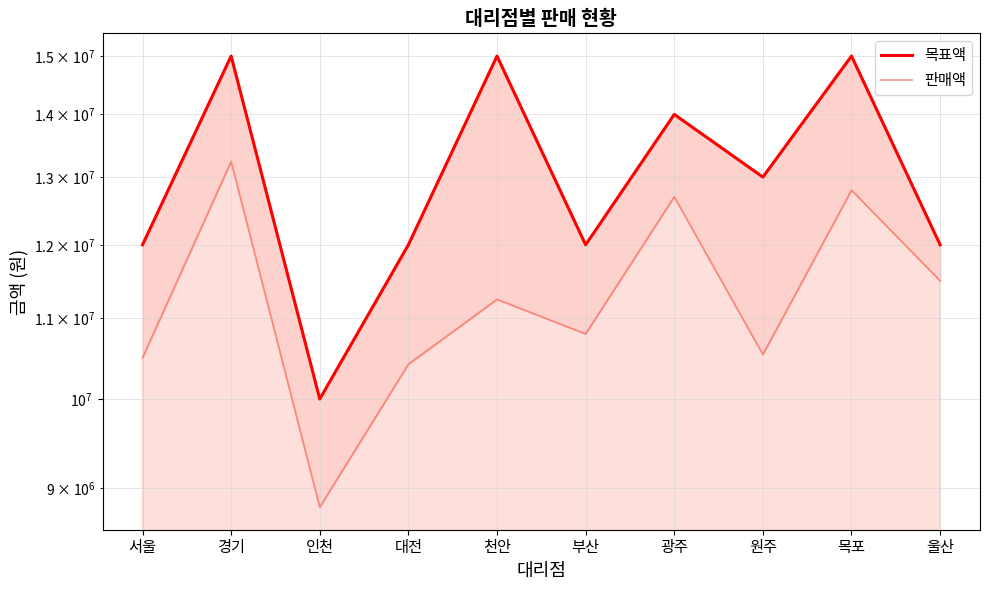

Reading right to left, extract all data points from this chart.

목표액: 울산=12000000	목포=15000000	원주=13000000	광주=14000000	부산=12000000	천안=15000000	대전=12000000	인천=10000000	경기=15000000	서울=12000000
판매액: 울산=11500000	목포=12800000	원주=10540000	광주=12700000	부산=10800000	천안=11250000	대전=10420000	인천=8800000	경기=13240000	서울=10500000